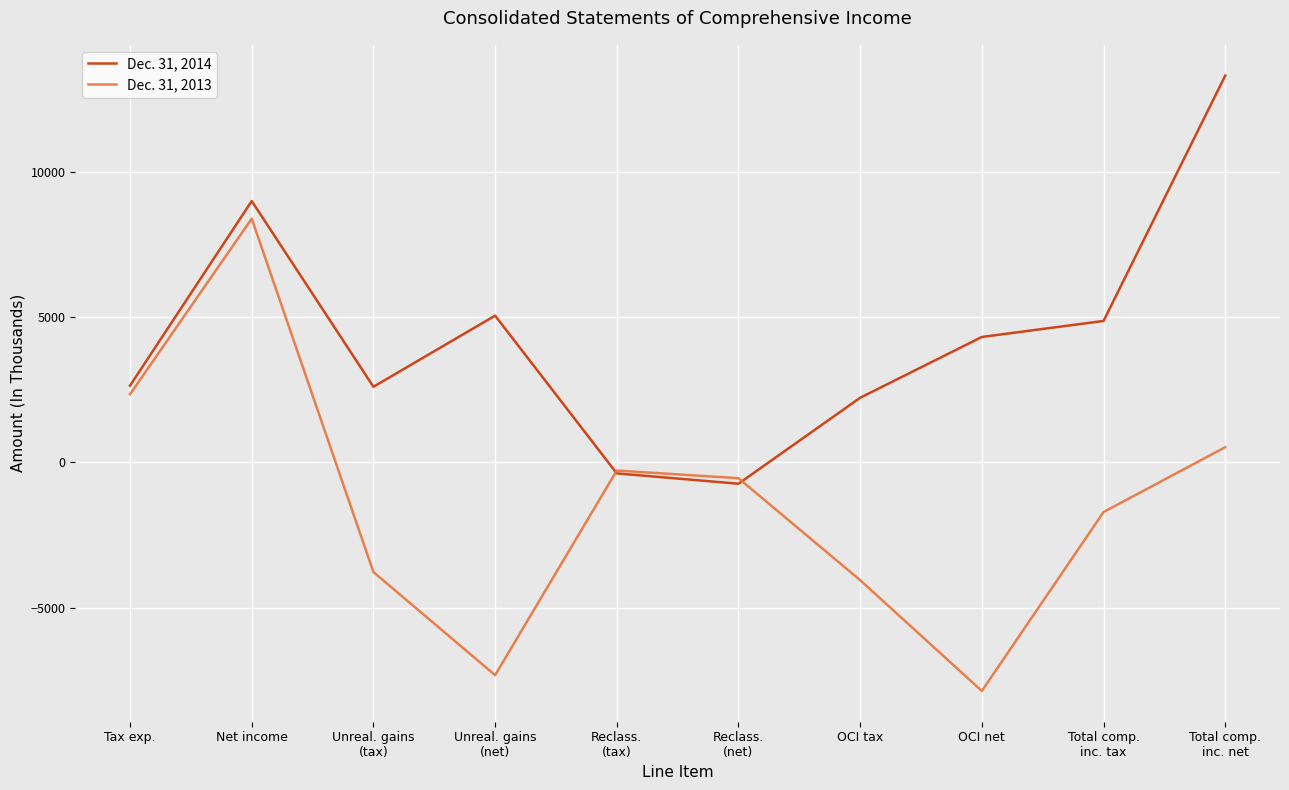

What position from the left is Total comp.
inc. net?

10